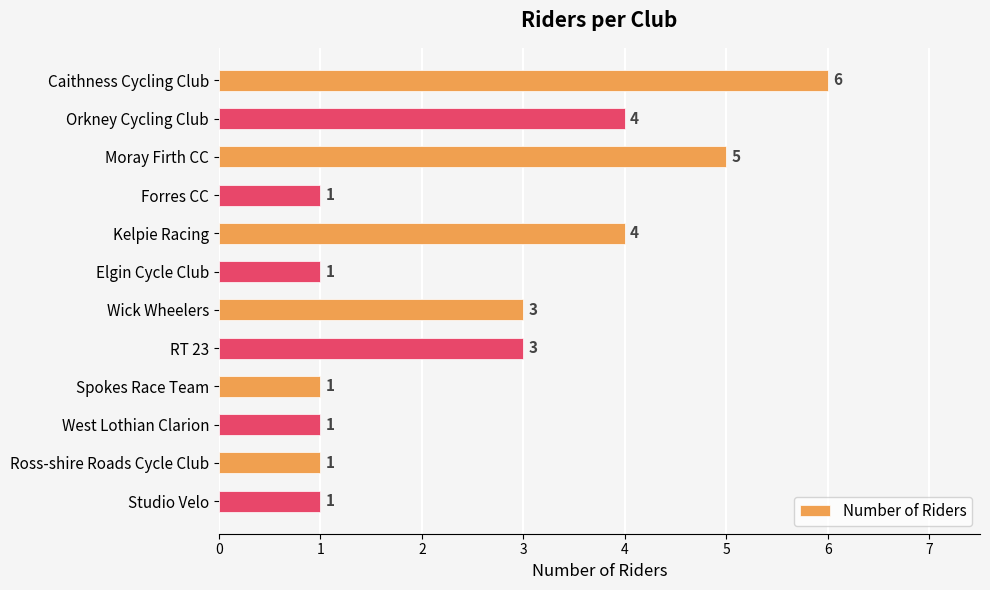

Reading top to bottom, list all the values displayed in this chart.

6	4	5	1	4	1	3	3	1	1	1	1